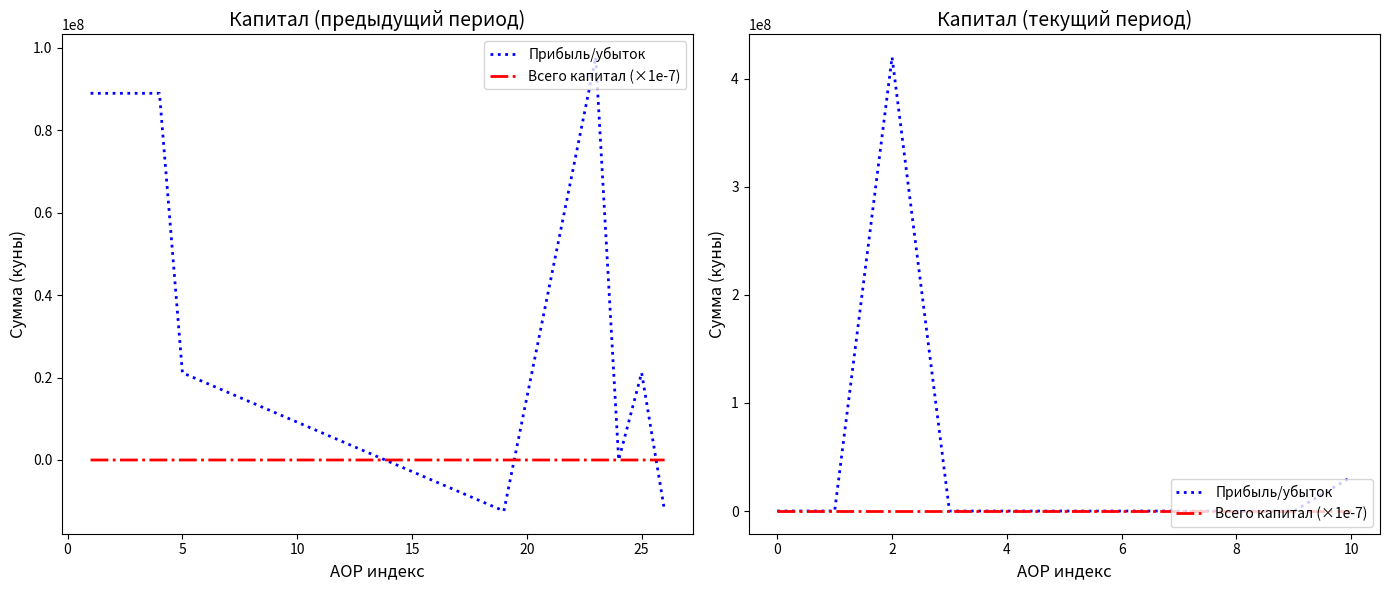

The value of Всего капитал (×1e-7) at 10 is 23.7. True or false?

False